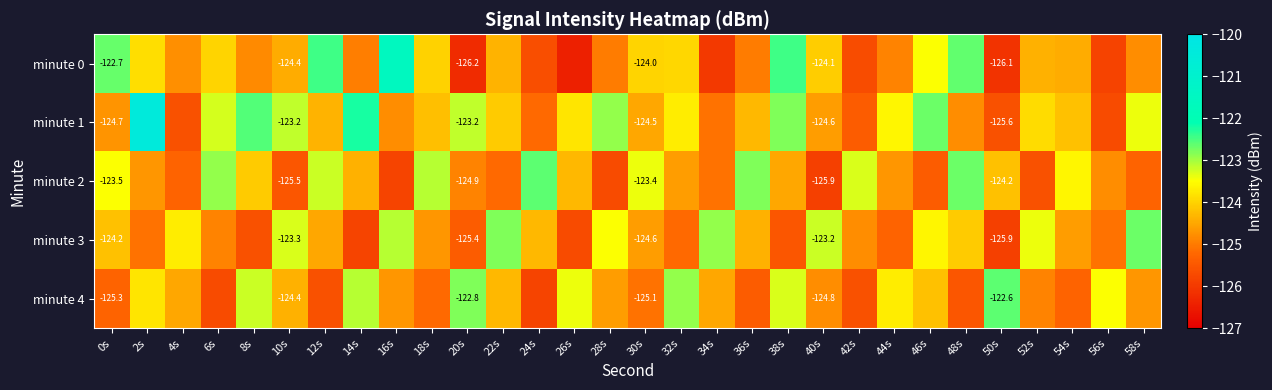

How many data points in minute 2 are less than -124?

20